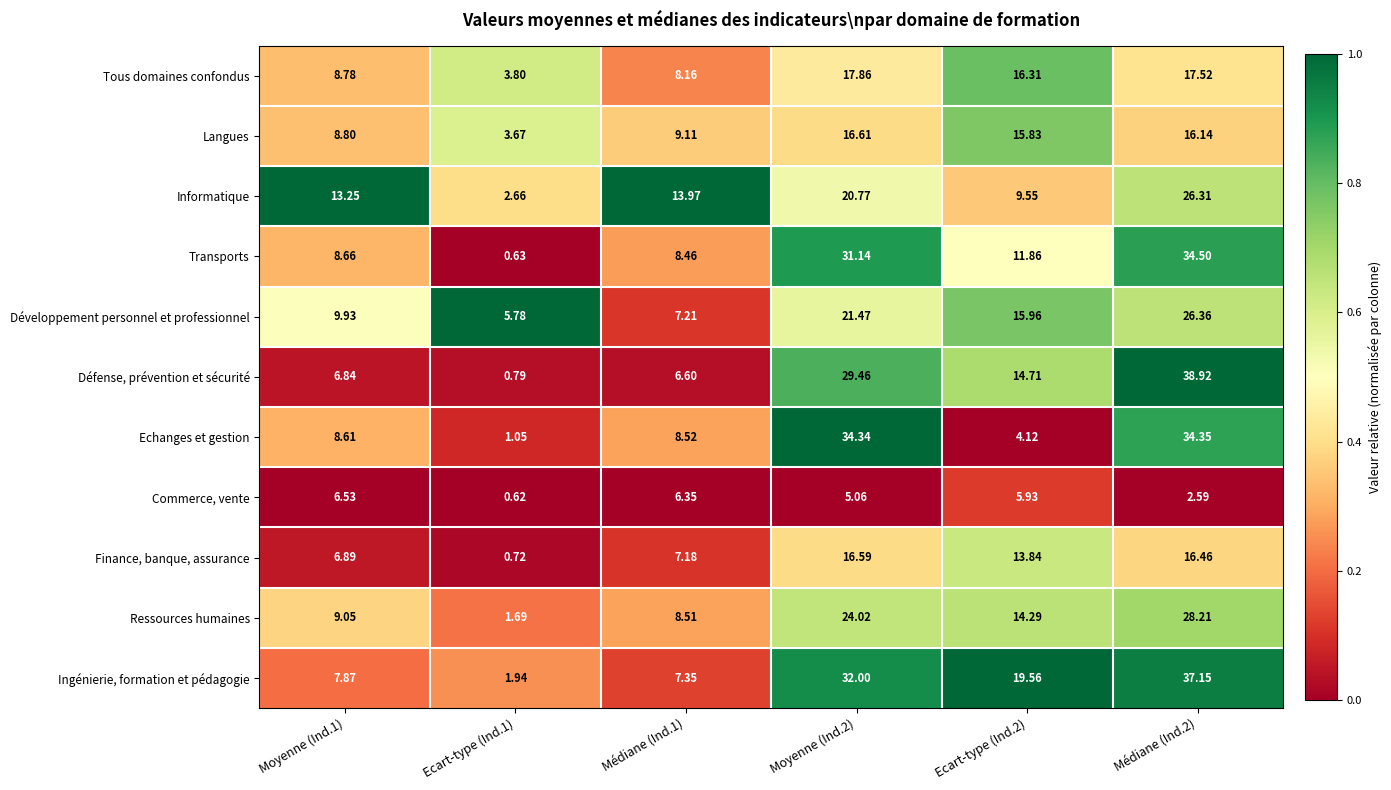

Rank the series at Moyenne (Ind.2) from highest to lowest value.

Echanges et gestion, Ingénierie, formation et pédagogie, Transports, Défense, prévention et sécurité, Ressources humaines, Développement personnel et professionnel, Informatique, Tous domaines confondus, Langues, Finance, banque, assurance, Commerce, vente